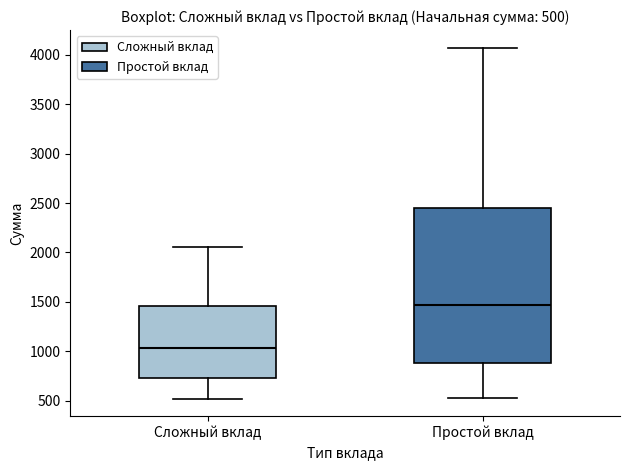

Which box's median line is the highest?

Простой вклад